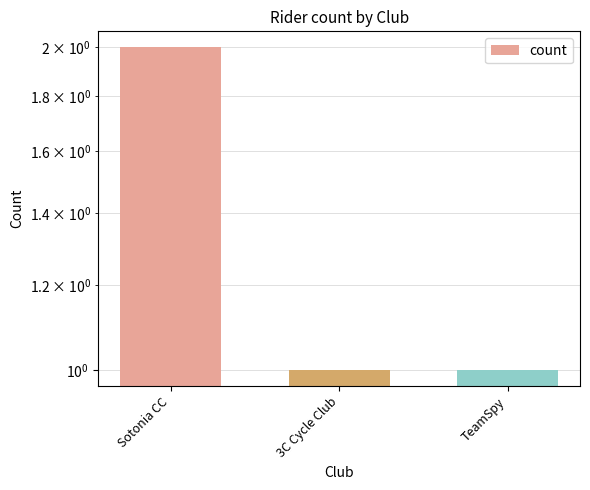

The chart shows a value of 1 at 3C Cycle Club. True or false?

True